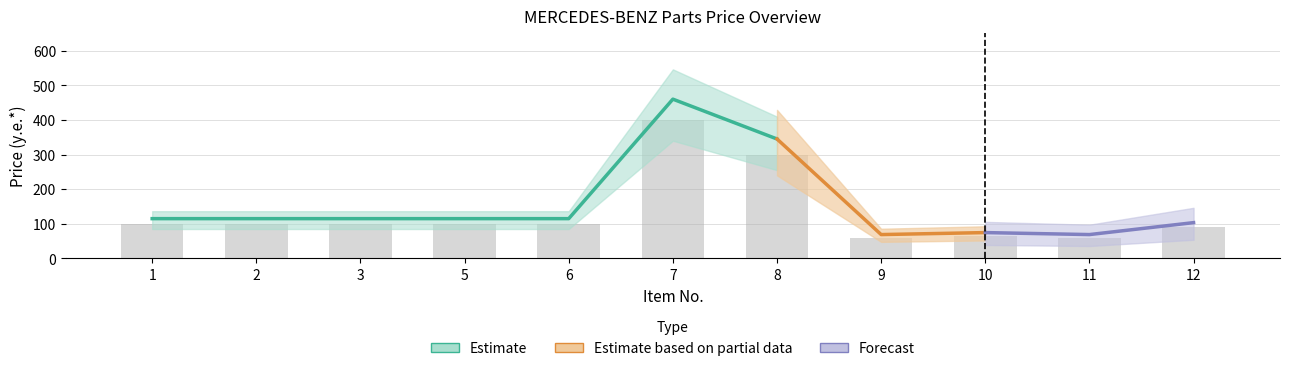

How many data points are less than 100?

4